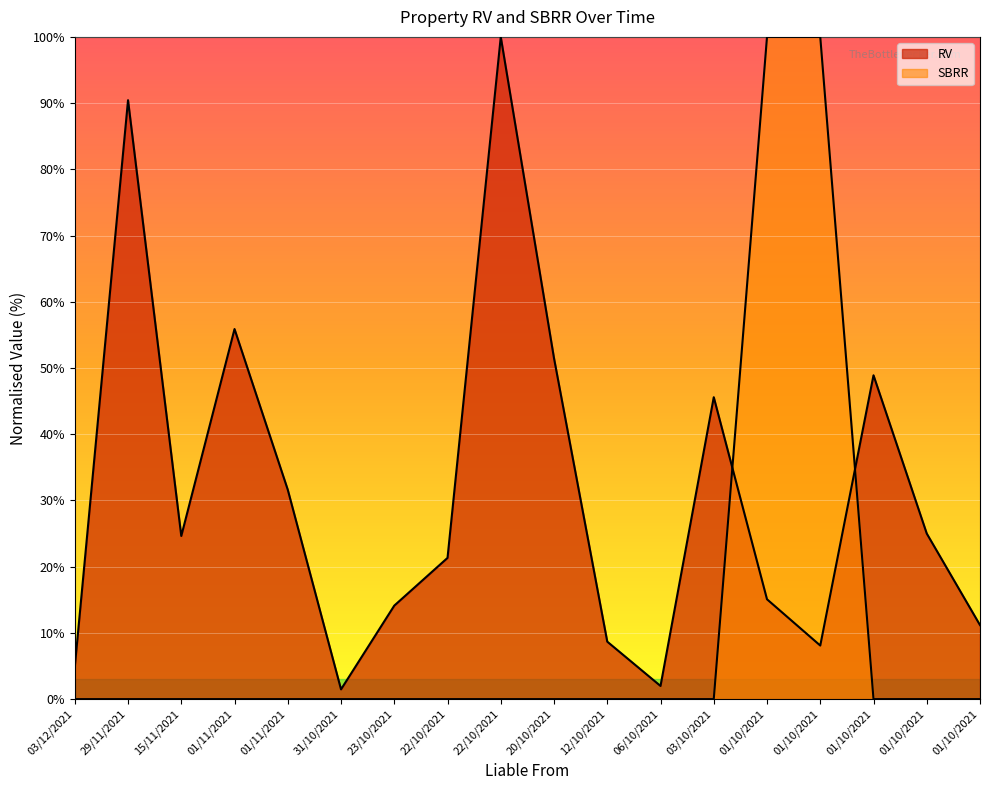

True or false: RV has a value of 135.0 at 29/11/2021.

False